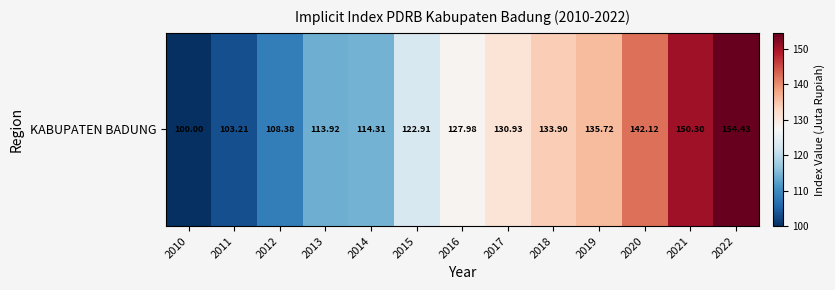

What is the change in value from 2014 to 2021?

+36.0